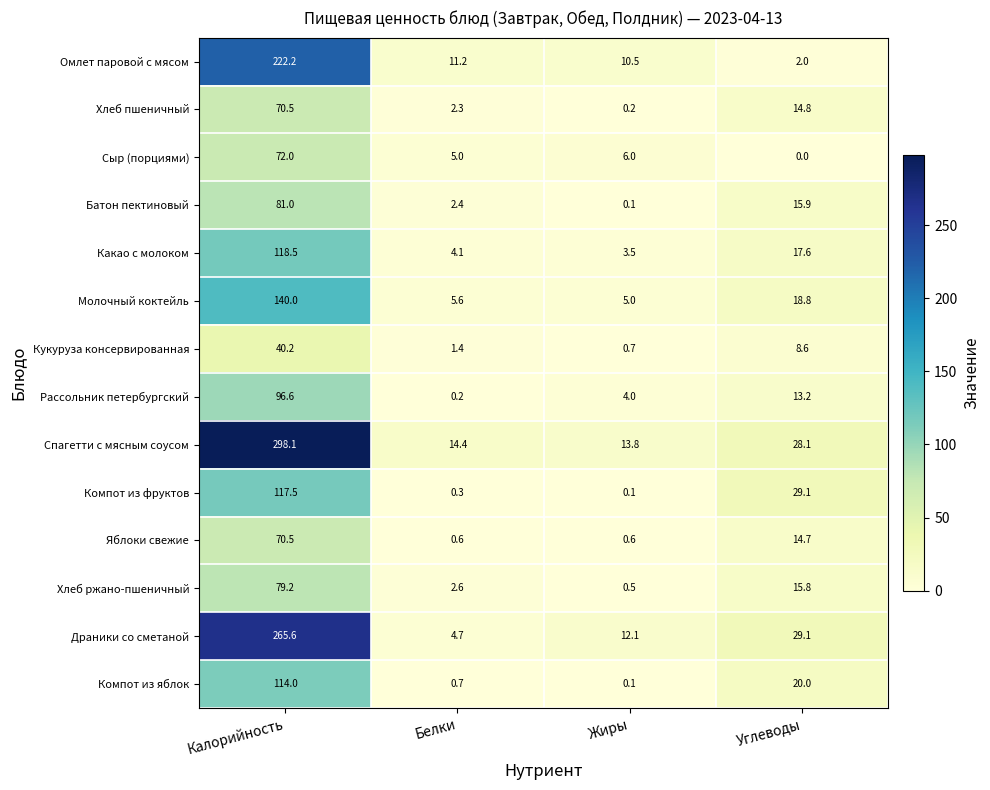

At which category is the sum across all series the highest?

Калорийность